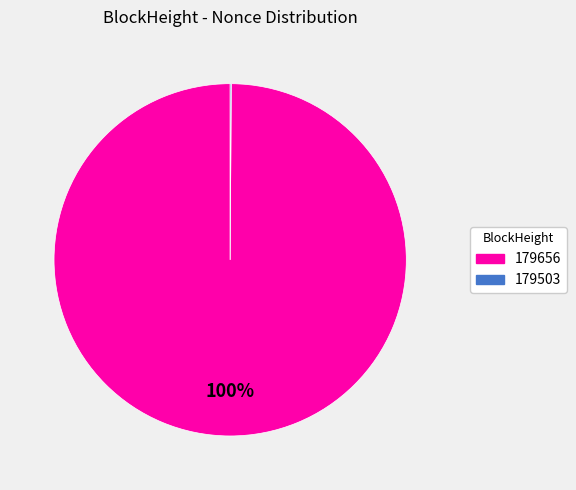

Which slice is the largest?

179656